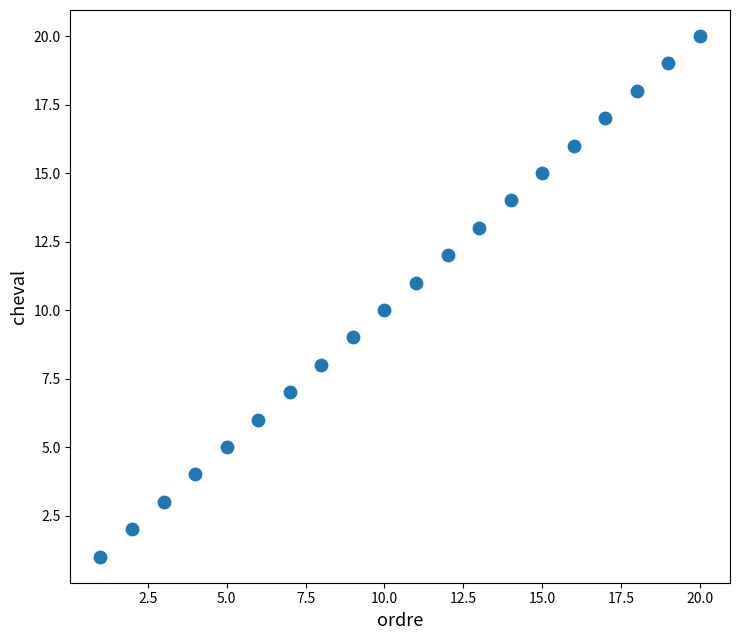

What is the range of X values (max minus min)?

19